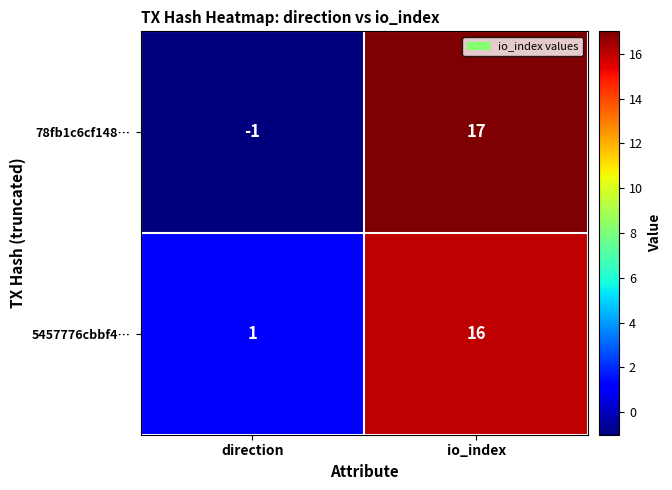

What is the difference between the maximum and minimum values in the 78fb1c6cf148… series?

18